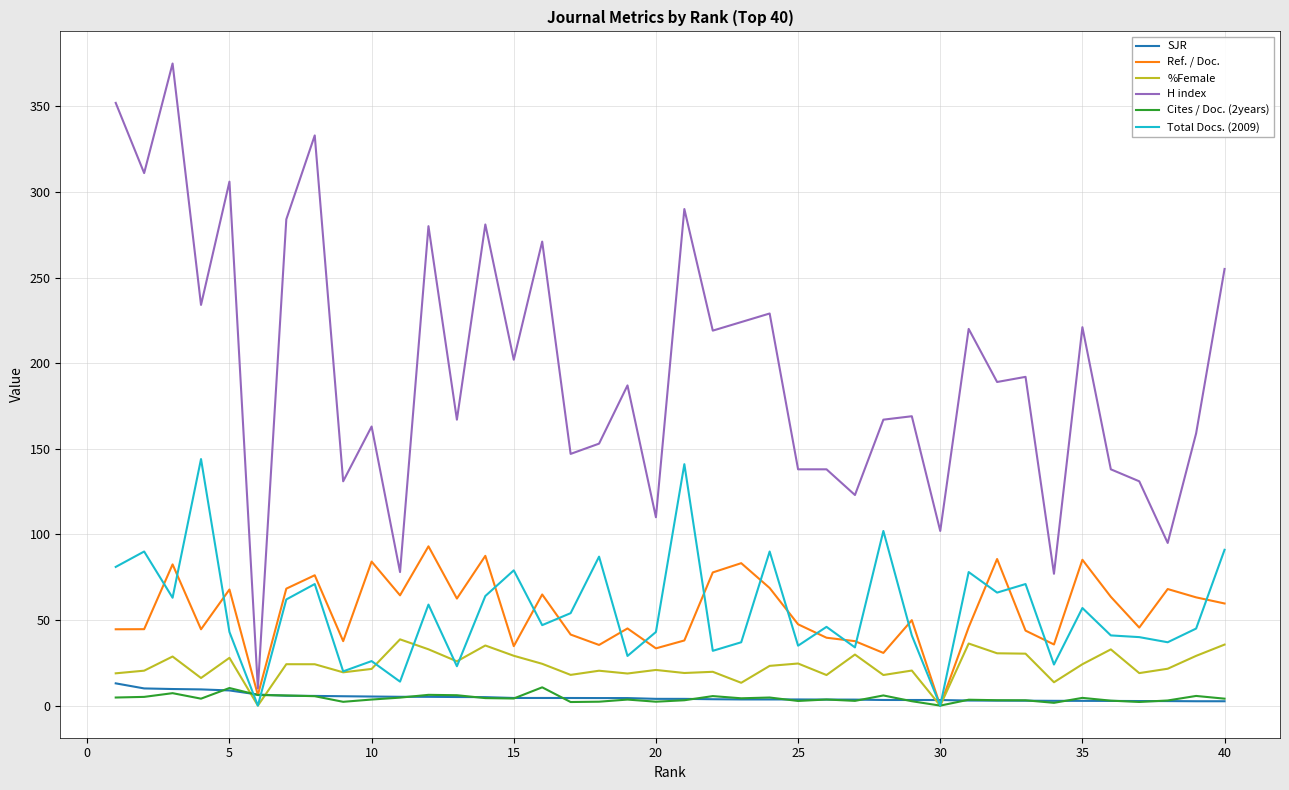

Which series has the largest total across all categories?

H index